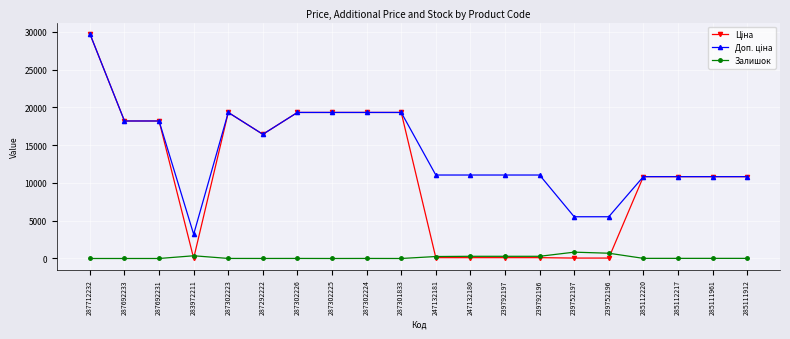

Is it true that Залишок equals 0.0 at 287302225?

True